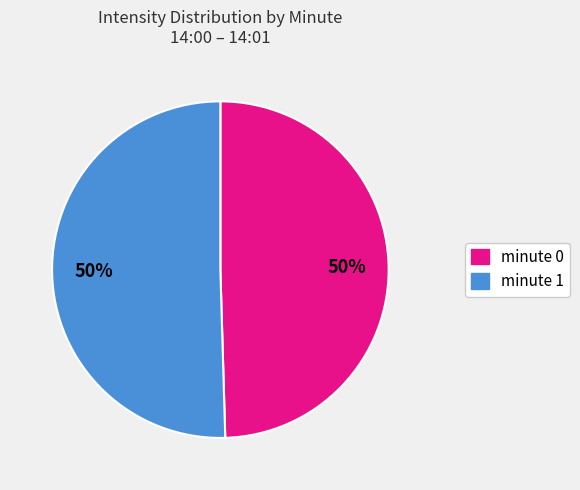

To the nearest percent, what is the average slice percentage?

50%